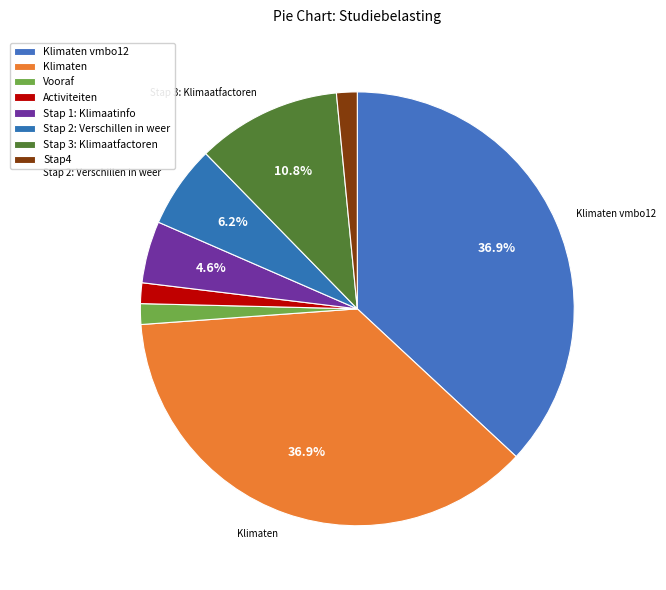

How many segments does this pie chart have?

8